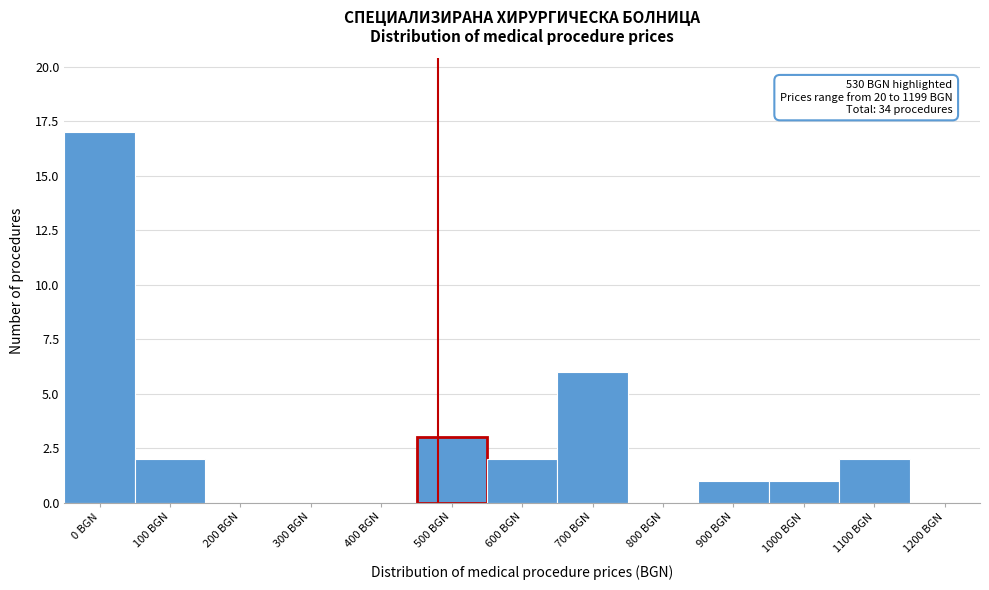

Reading left to right, extract all data points from this chart.

0 BGN=17	100 BGN=2	200 BGN=0	300 BGN=0	400 BGN=0	500 BGN=3	600 BGN=2	700 BGN=6	800 BGN=0	900 BGN=1	1000 BGN=1	1100 BGN=2	1200 BGN=0